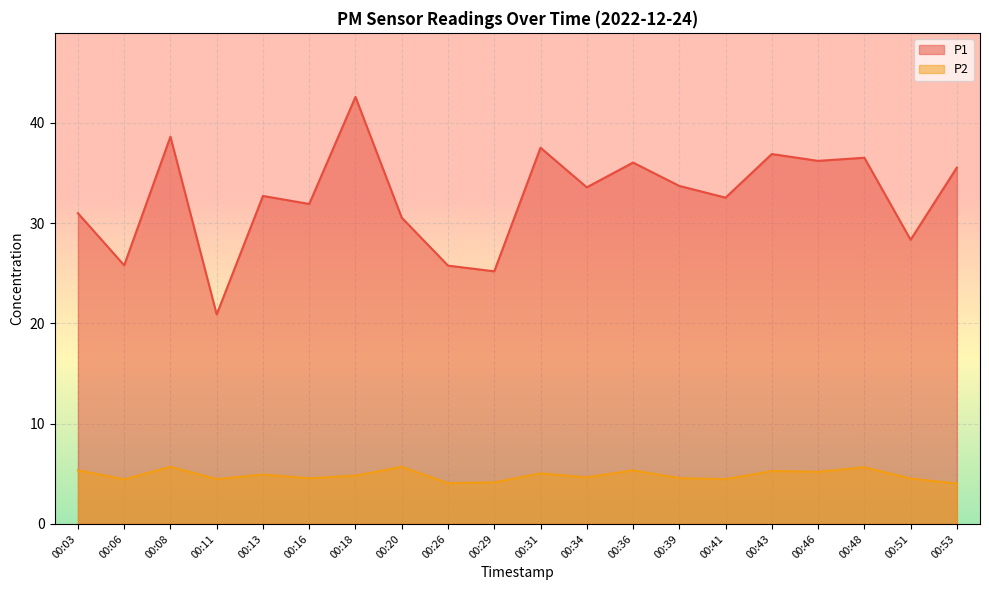

What is the maximum value for P1?

42.6